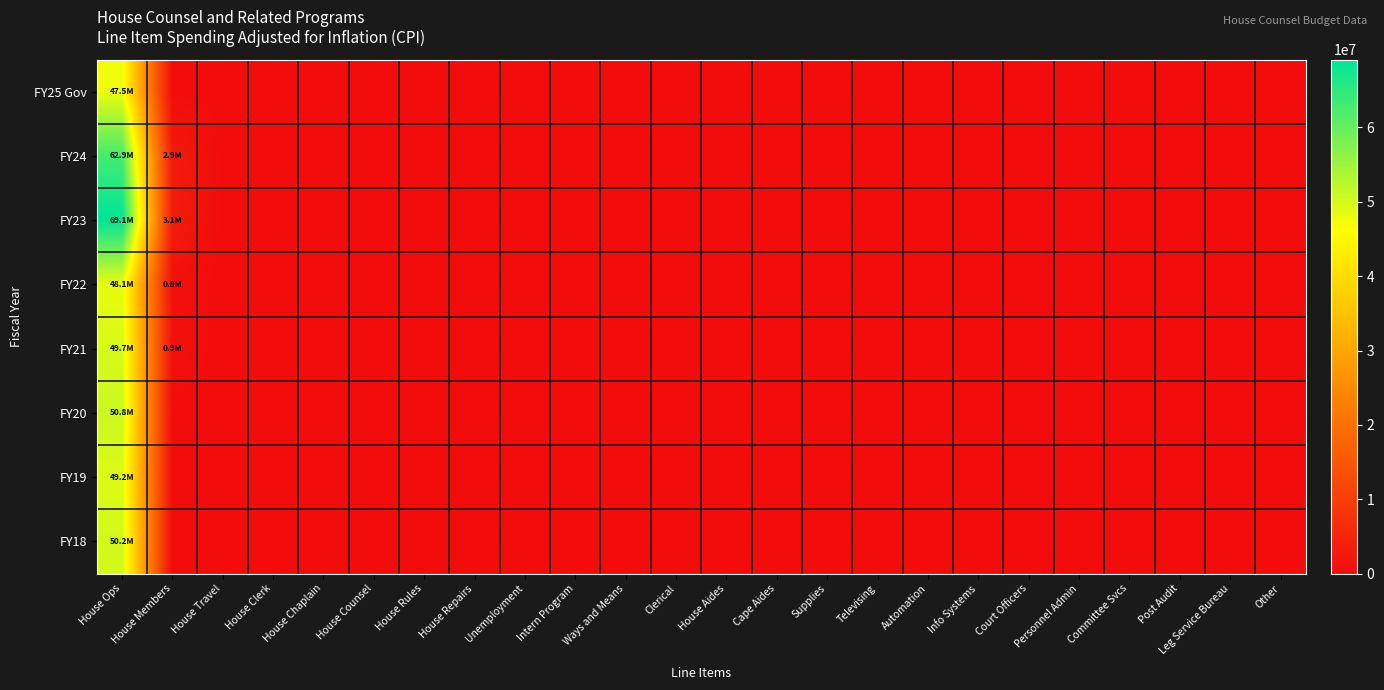

Which has a higher value, Televising or House Travel?

Televising